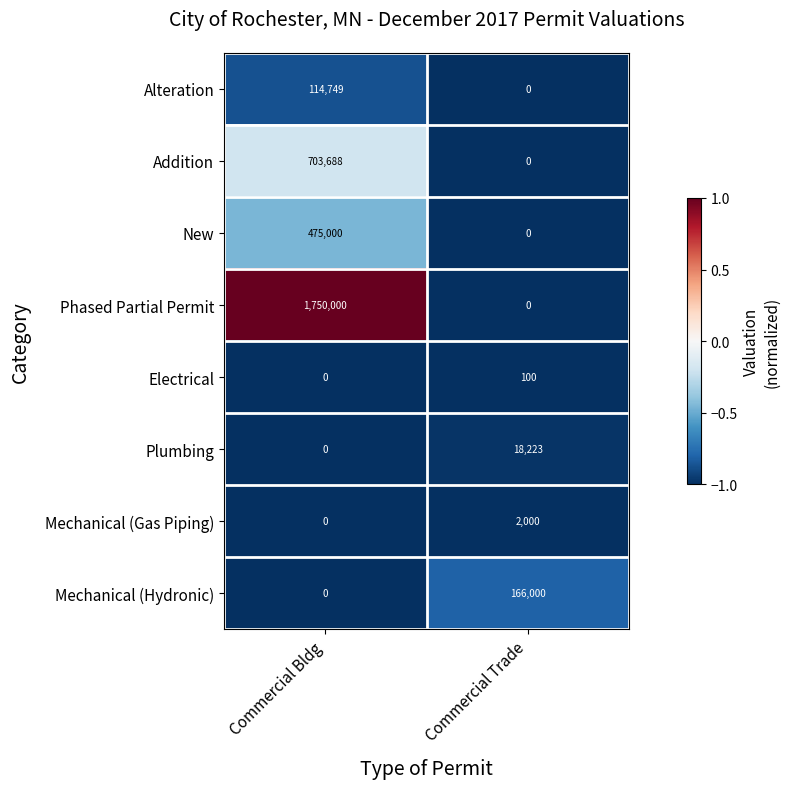

List the series in order of their peak value, lowest first.

Electrical, Mechanical (Gas Piping), Plumbing, Alteration, Mechanical (Hydronic), New, Addition, Phased Partial Permit